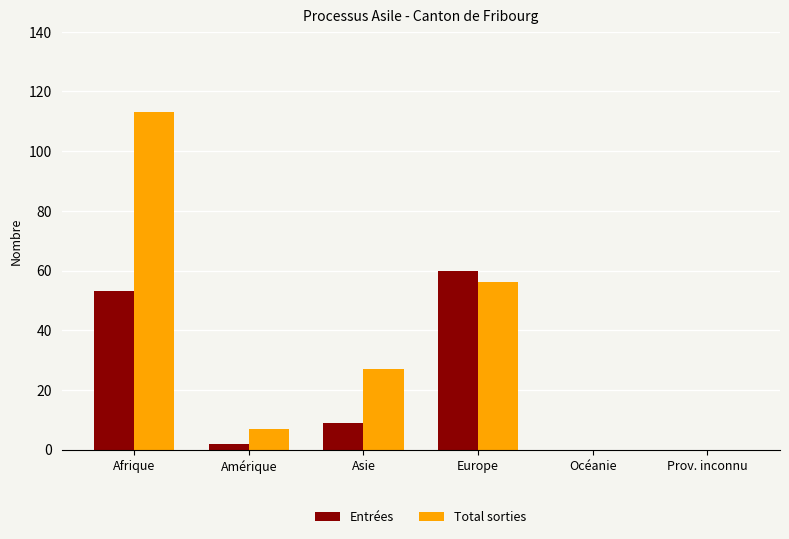

Between Afrique and Europe, which series saw the biggest shift?

Total sorties